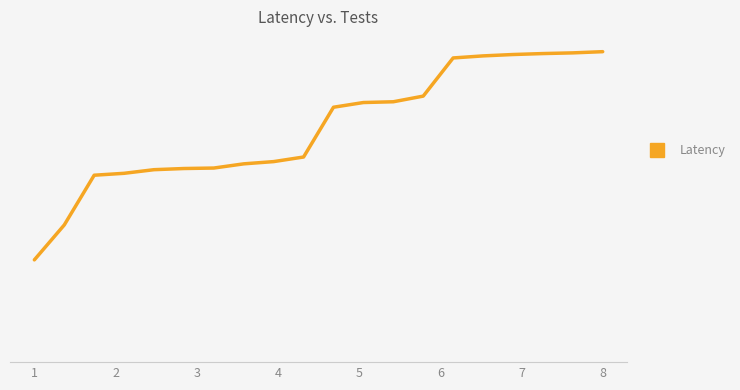

Reading right to left, extract all data points from this chart.

19343.4	19264.8	19219.4	19157.2	19067.2	18932.6	16435.7	16066.3	16016.4	15708.4	12452.2	12151.7	12005.1	11730.5	11699.2	11623.0	11386.1	11260.9	8007.9	5723.2